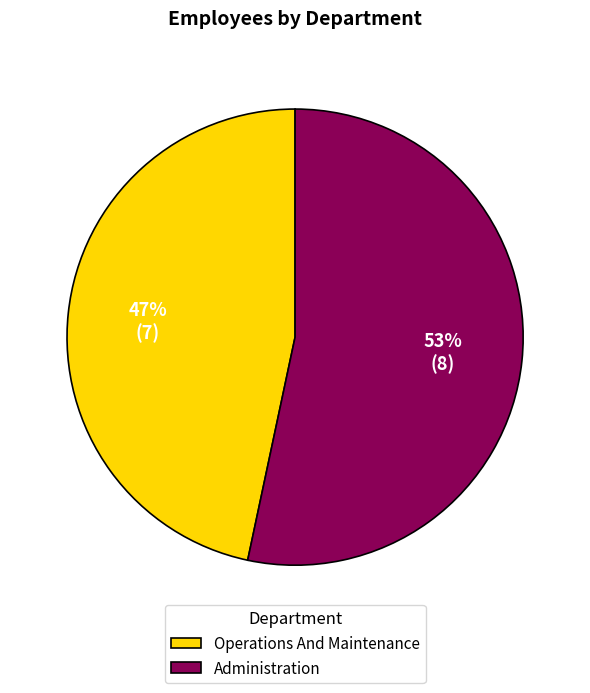

To the nearest percent, what is the combined percentage of Administration and Operations And Maintenance?

100%